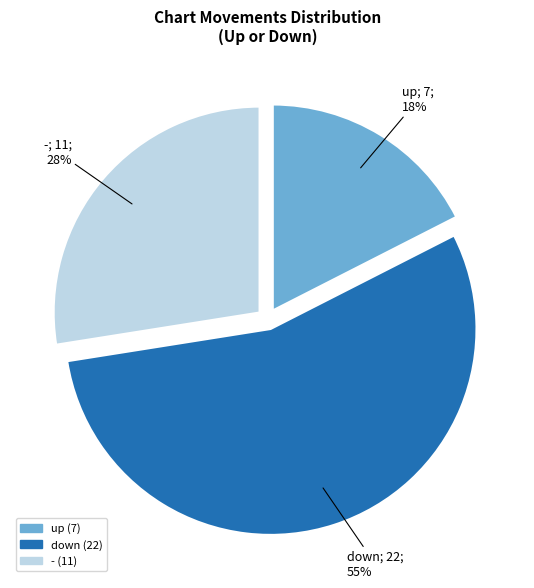

Combined, do up and down account for over 50%?

Yes